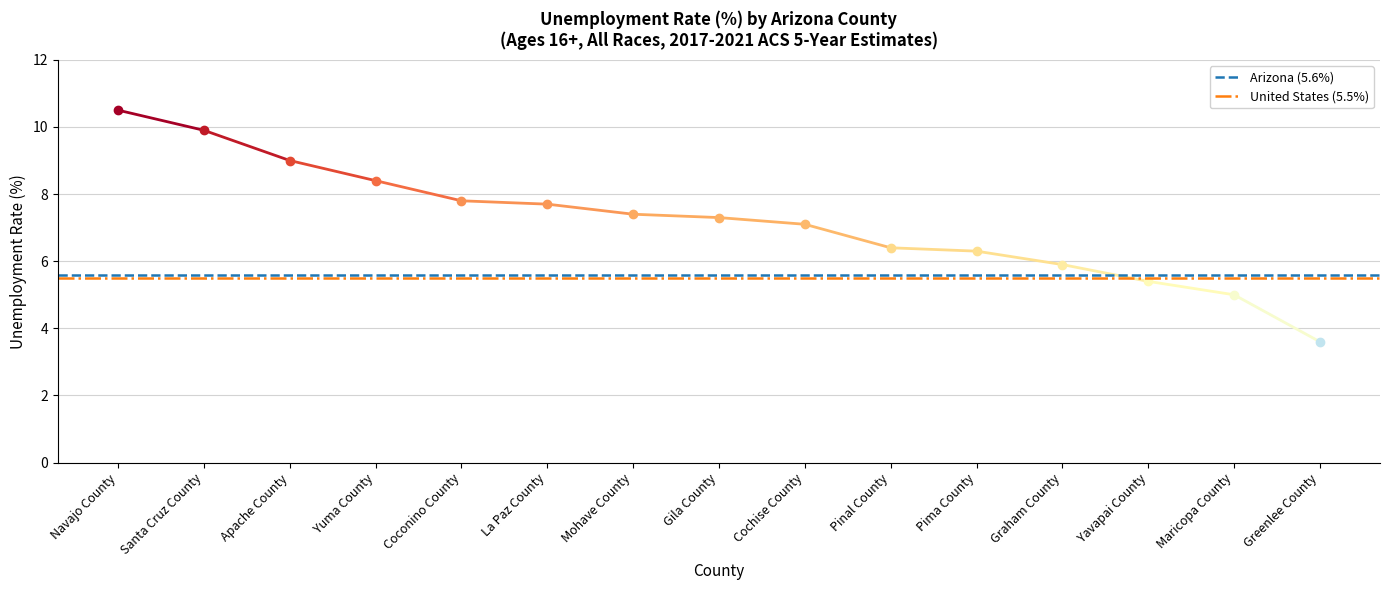

What is the greatest value displayed?

10.5